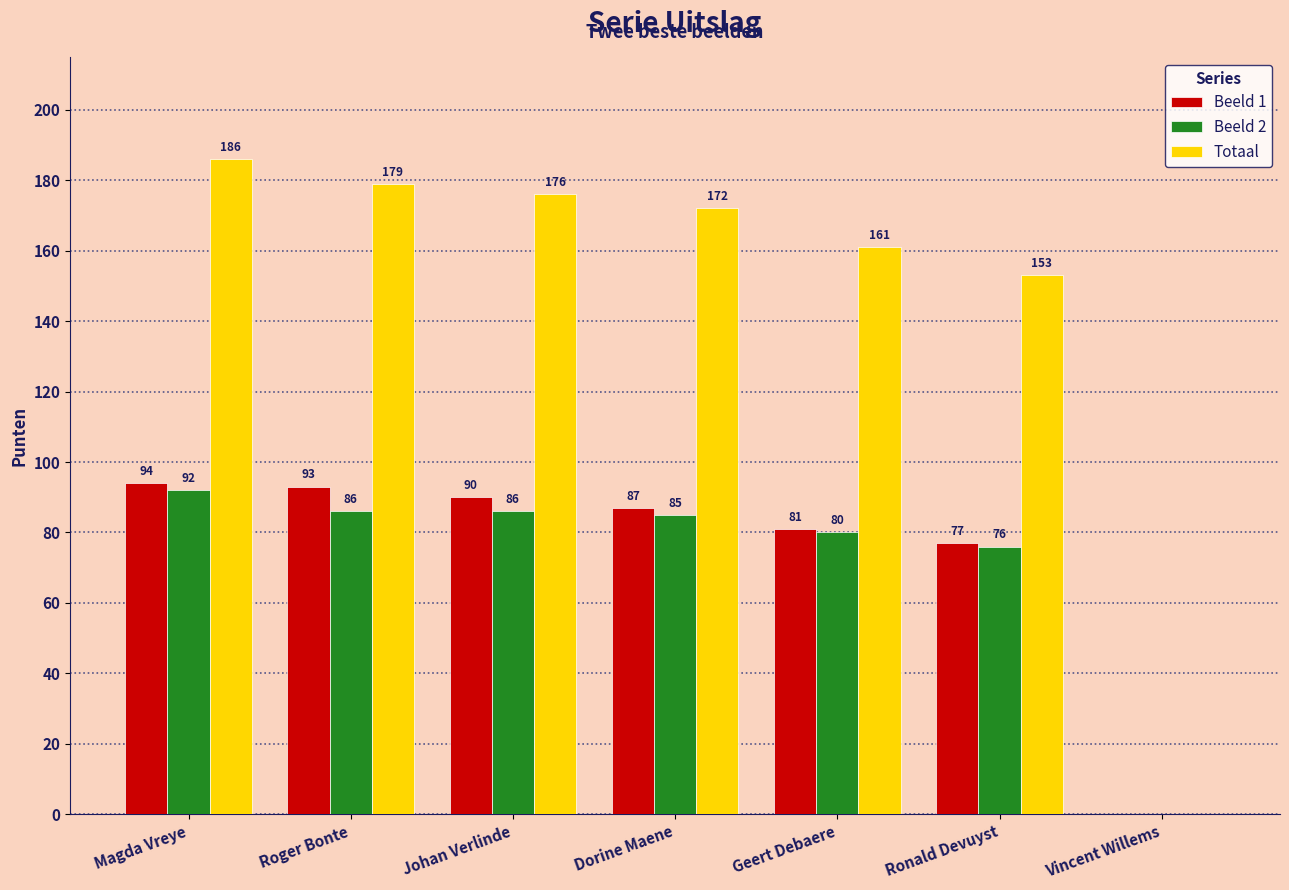

At which label is Totaal closest to 93?

Ronald Devuyst